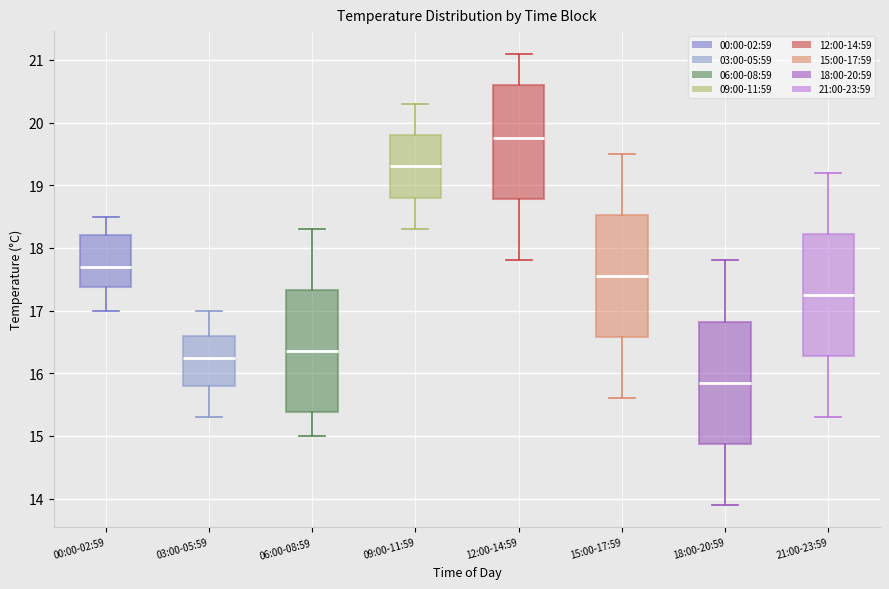

Where does the median line of the box for 03:00-05:59 sit on the y-axis? The values are not printed on the chart, so give them approximately, as read against the axis.

16.3